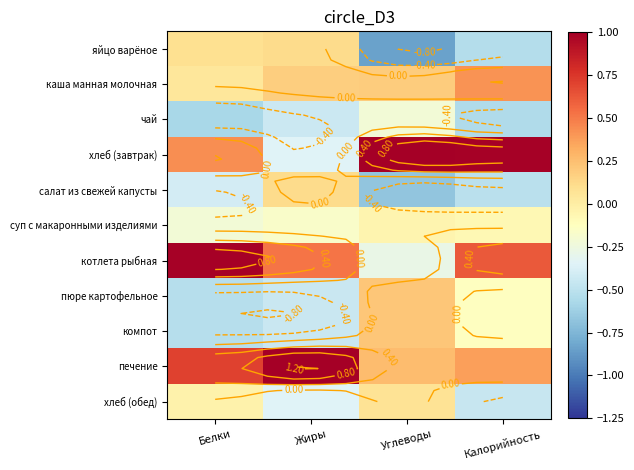

The каша манная молочная series shows 0.3 at Жиры. True or false?

False